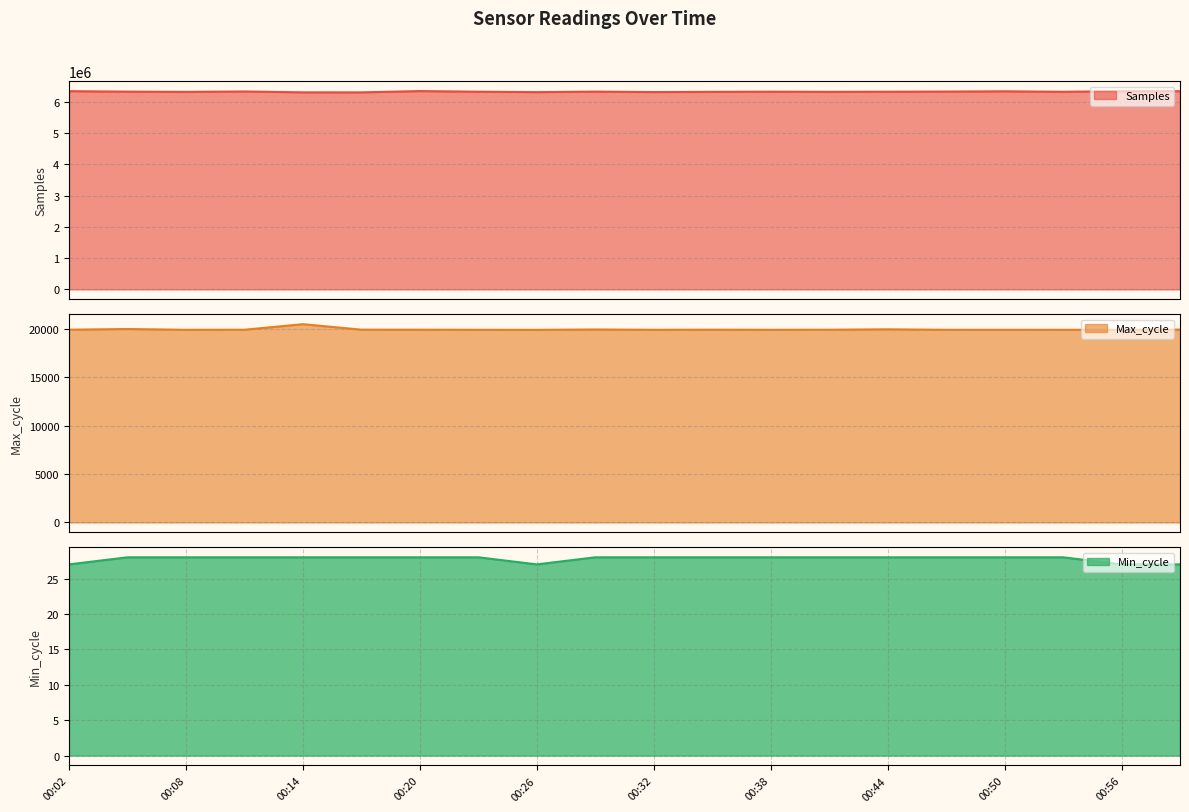

Reading right to left, what are all the values shown in this chart?

Samples line: 6338754	6339422	6319980	6335711	6327290	6321770	6318613	6323075	6318165	6311052	6325512	6309210	6322489	6342773	6301540	6302537	6329776	6317247	6324973	6339467
Max_cycle line: 19930	19912	19912	19911	19912	19962	19920	19912	19925	19912	19946	19908	19912	19922	19926	20492	19919	19912	19994	19922
Min_cycle line: 27	27	28	28	28	28	28	28	28	28	28	27	28	28	28	28	28	28	28	27